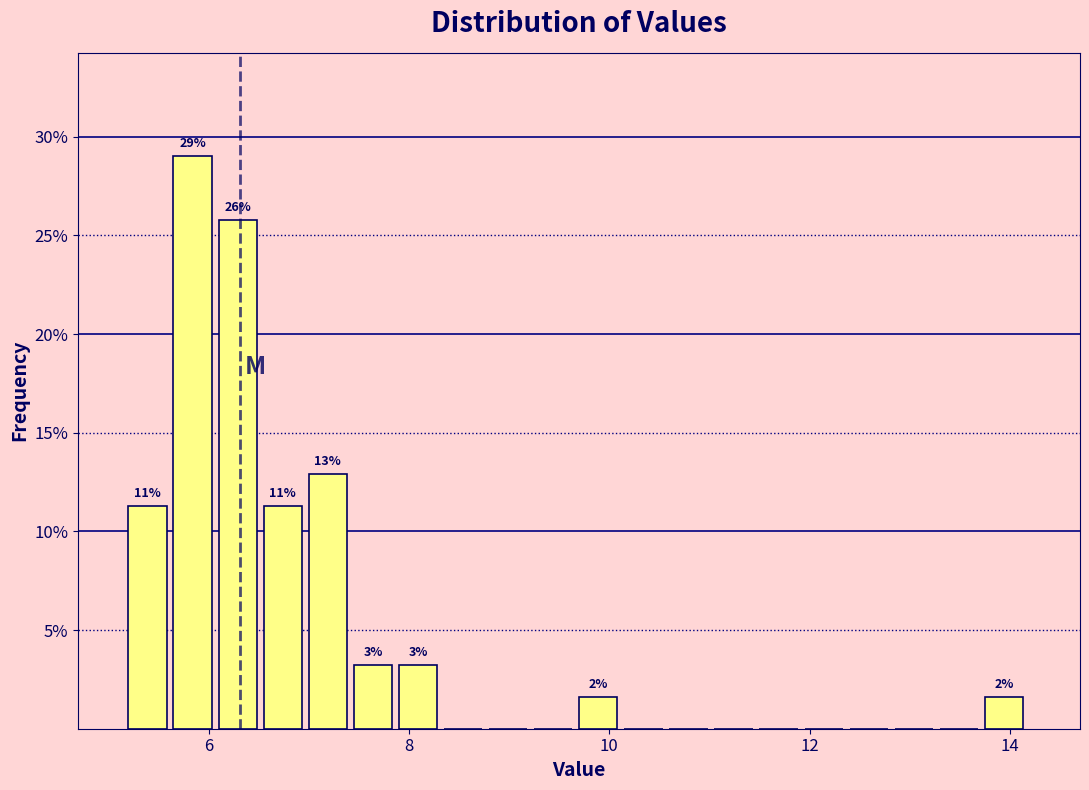

Around what value on the x-axis is the tallest bar? Give the approximate position of its centre, as read against the axis.

5.8